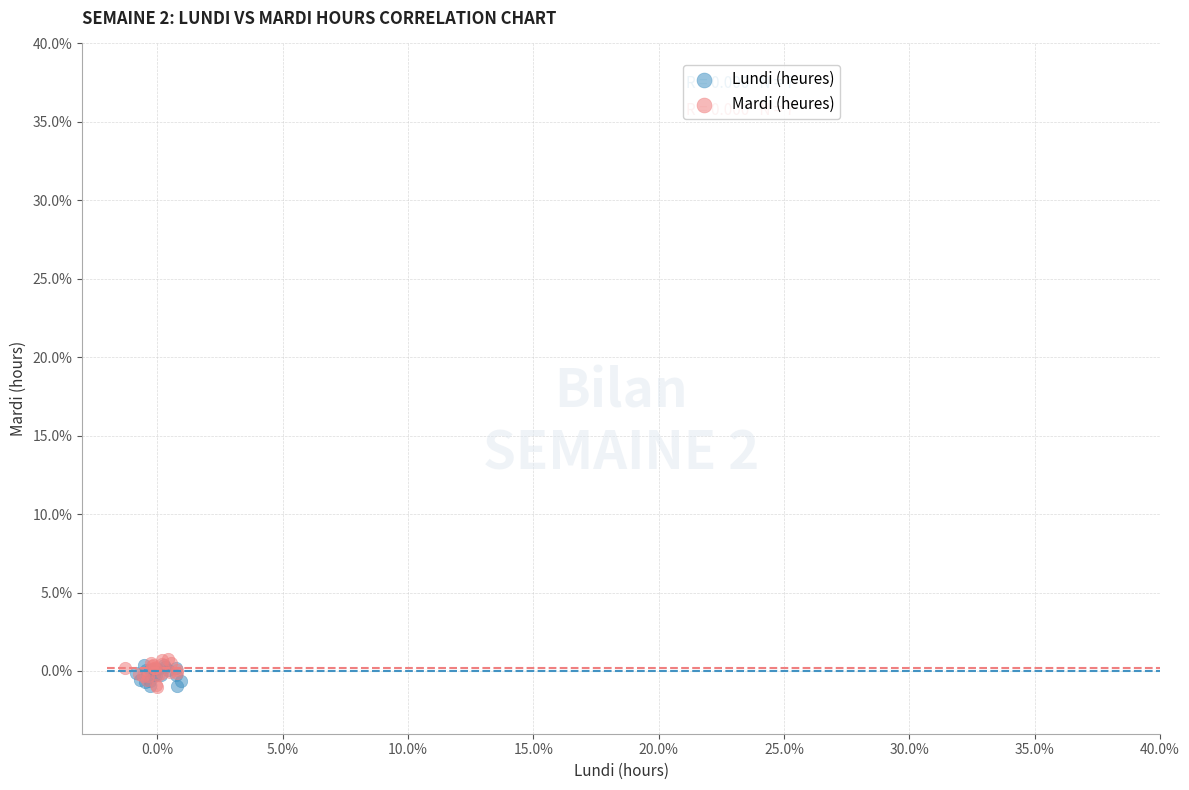

What are all the series names shown in the legend?

Lundi (heures), Mardi (heures)